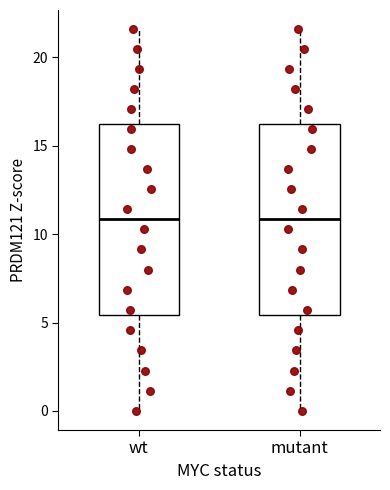

Reading left to right, transcribe this box plot: for each box, give where its median line is, the range the box spans, and where its two whiskers end, as read against the y-axis. The values are not printed on the chart, so give them approximately, as read against the axis.

wt: median 11.0, box 5.5 to 16.0, whiskers 0.0 to 21.5
mutant: median 11.0, box 5.5 to 16.0, whiskers 0.0 to 21.5